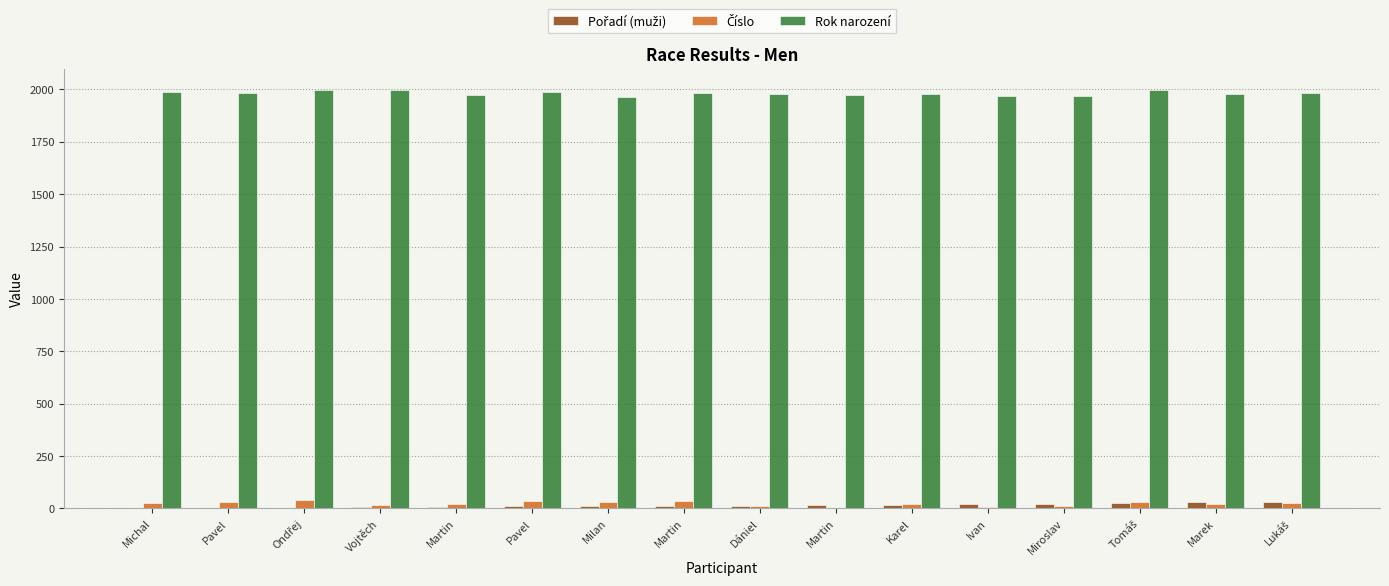

What is the sum of the Číslo values at Martin and Martin?

20